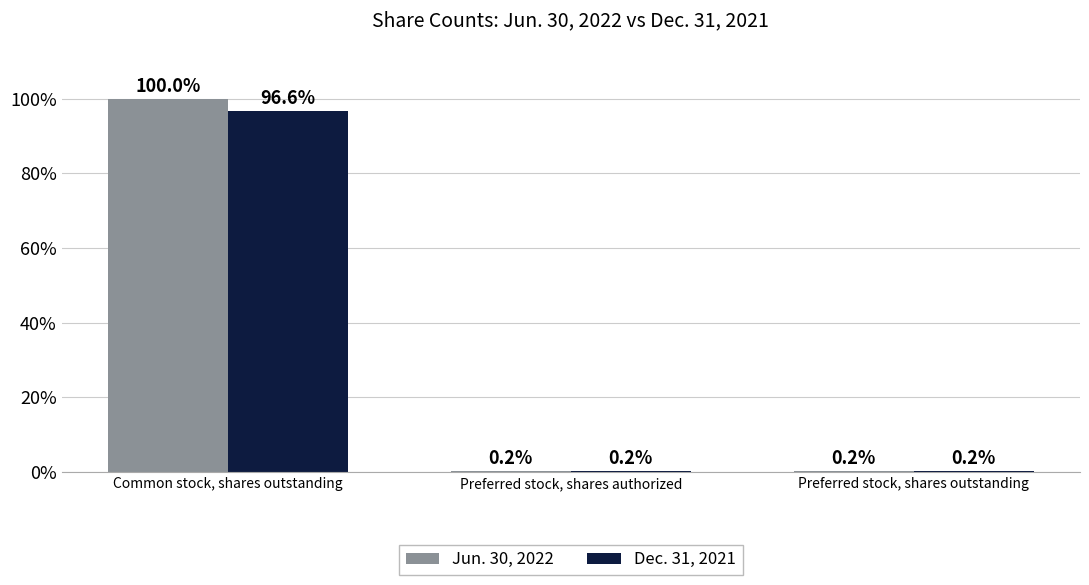

What is the sum of the Dec. 31, 2021 values at Preferred stock, shares authorized and Preferred stock, shares outstanding?

0.3